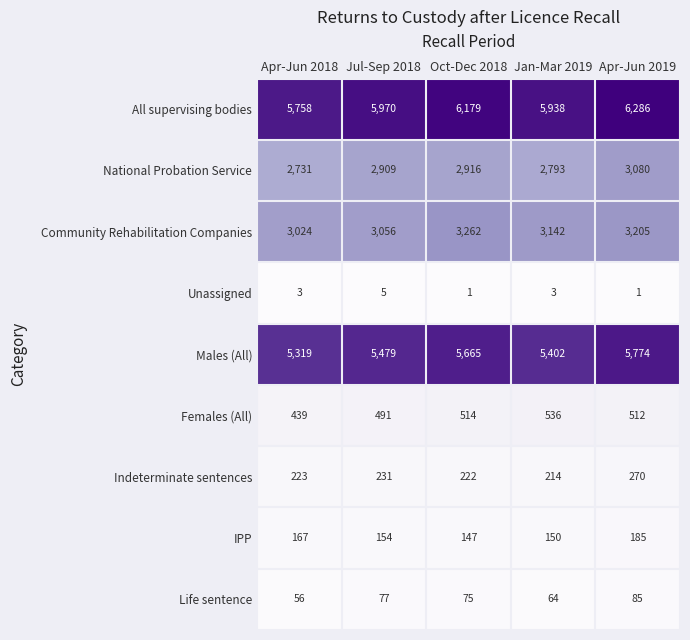

What is the minimum value for Community Rehabilitation Companies?

3024